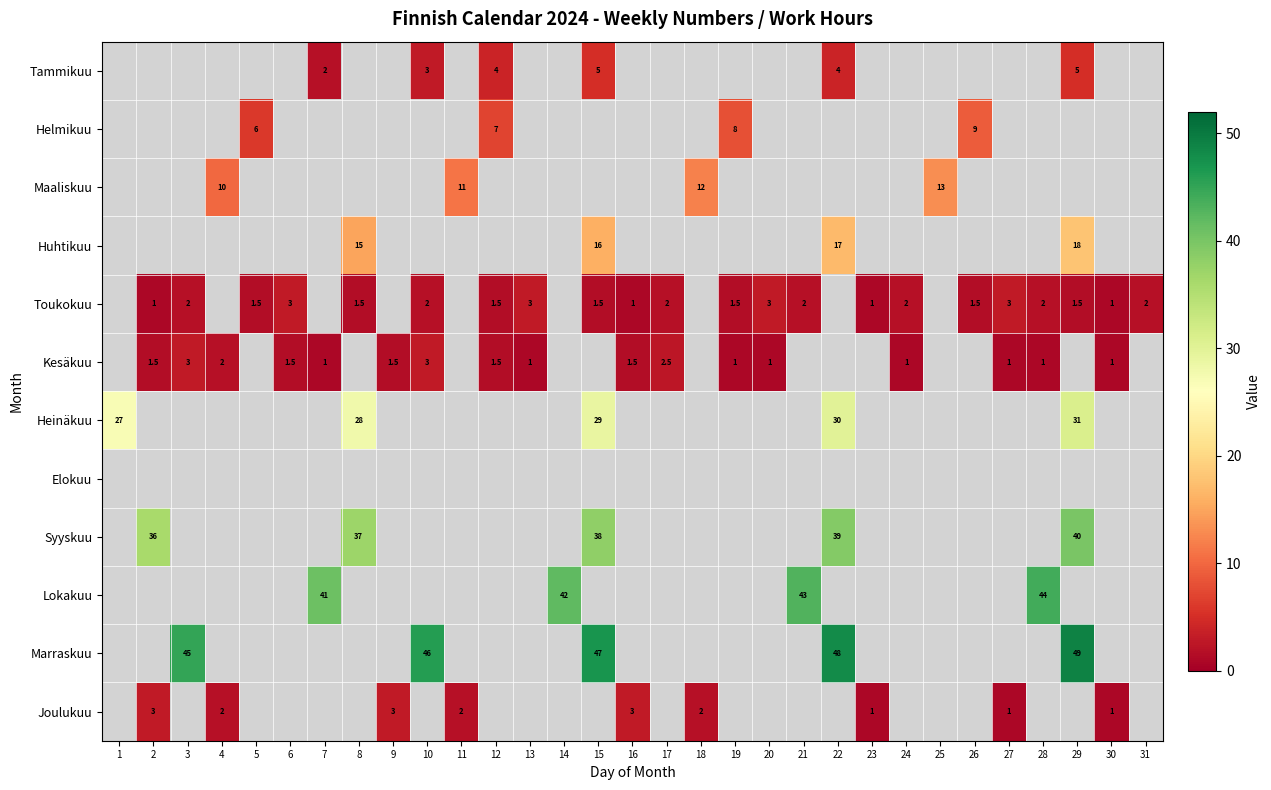

Is it true that Toukokuu equals 1.0 at 2?

True